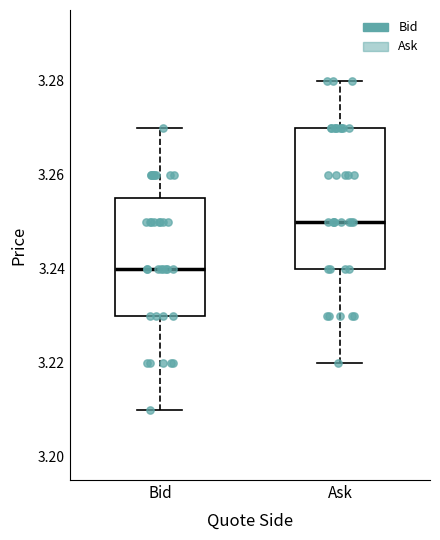

Where does the upper whisker of the box for Bid end on the y-axis? The values are not printed on the chart, so give them approximately, as read against the axis.

3.270